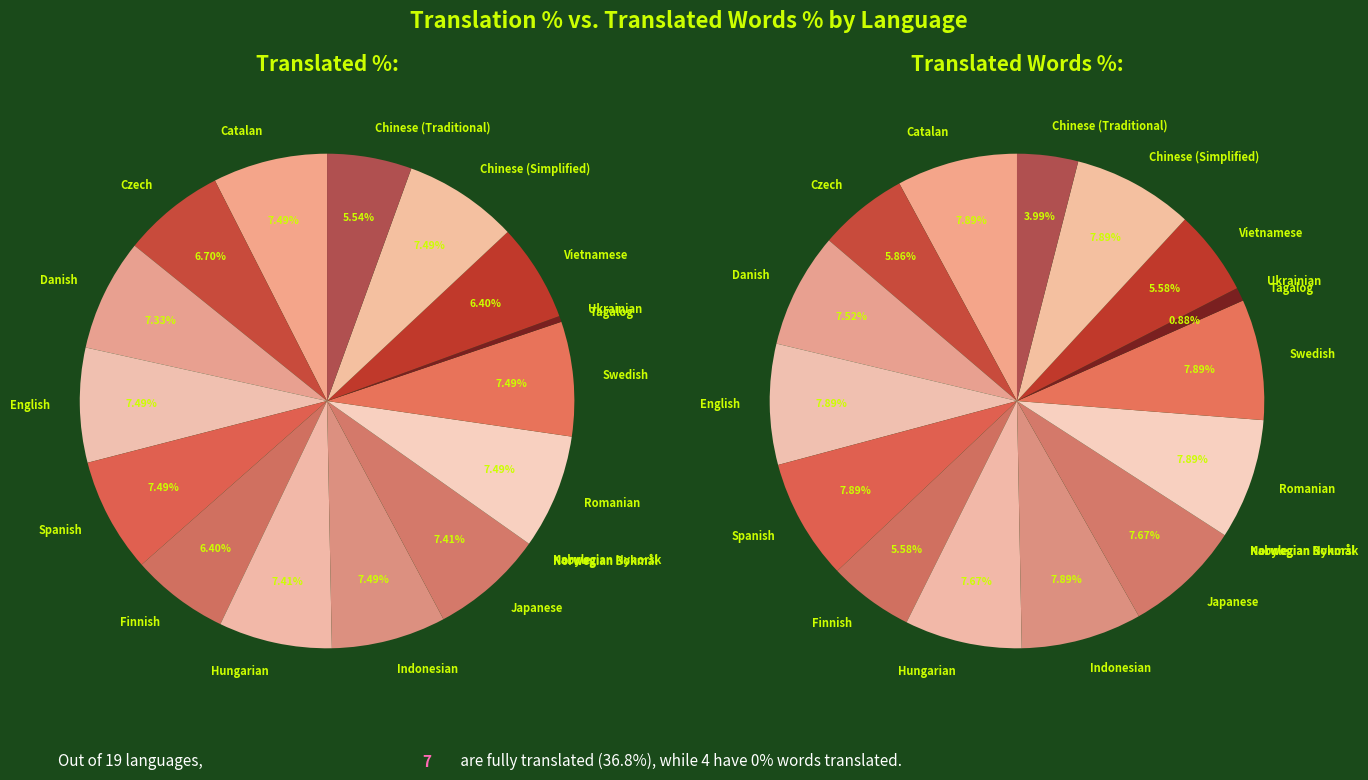

What portion of the pie excludes Kabyle?

100.0%